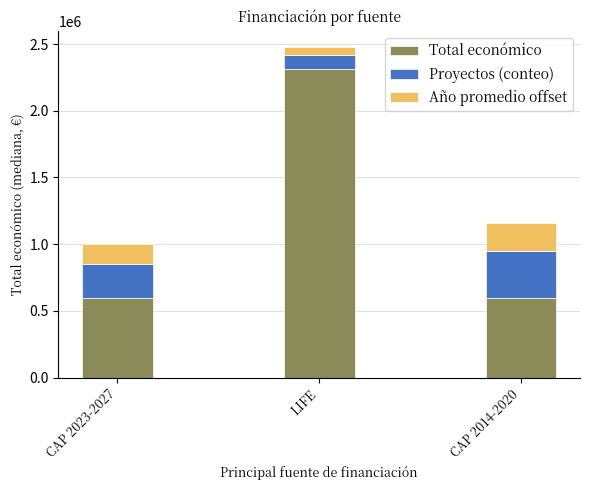

What is the lowest value of the Total económico series?

596368.0